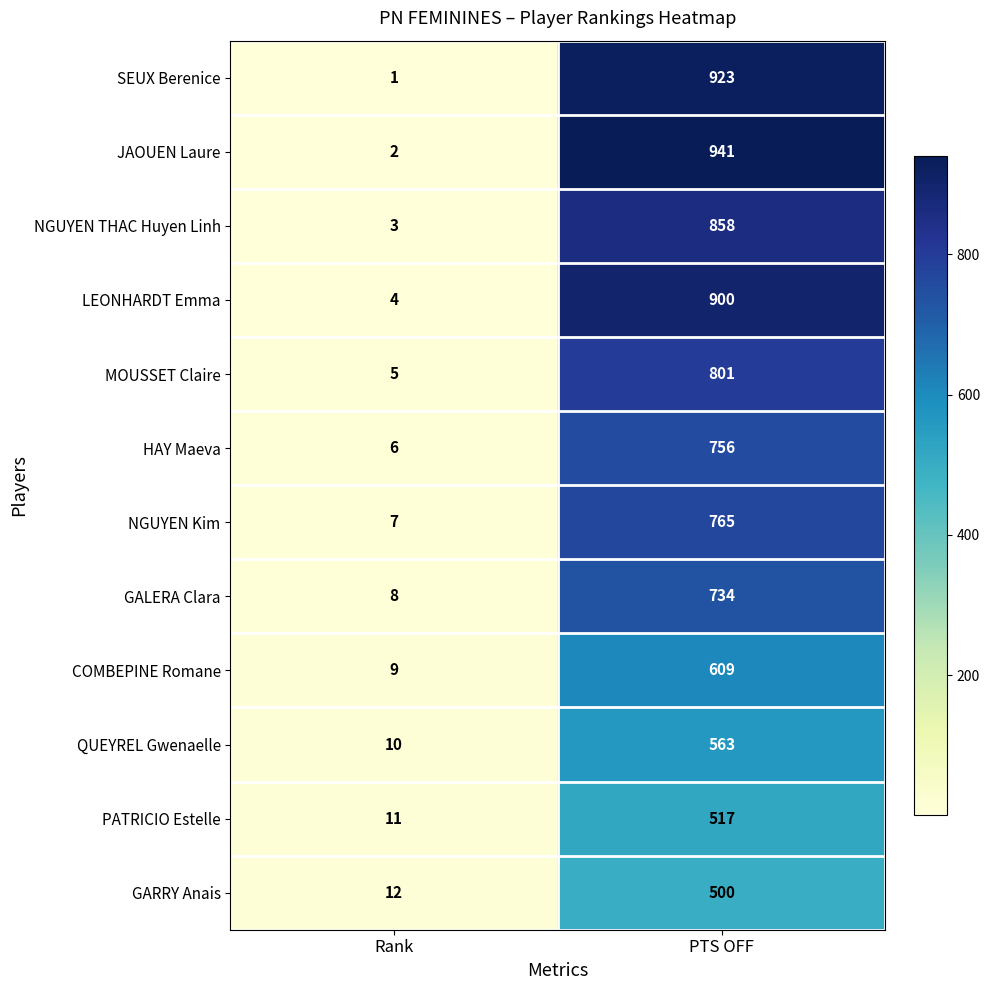

Is it true that GALERA Clara equals 8 at Rank?

True